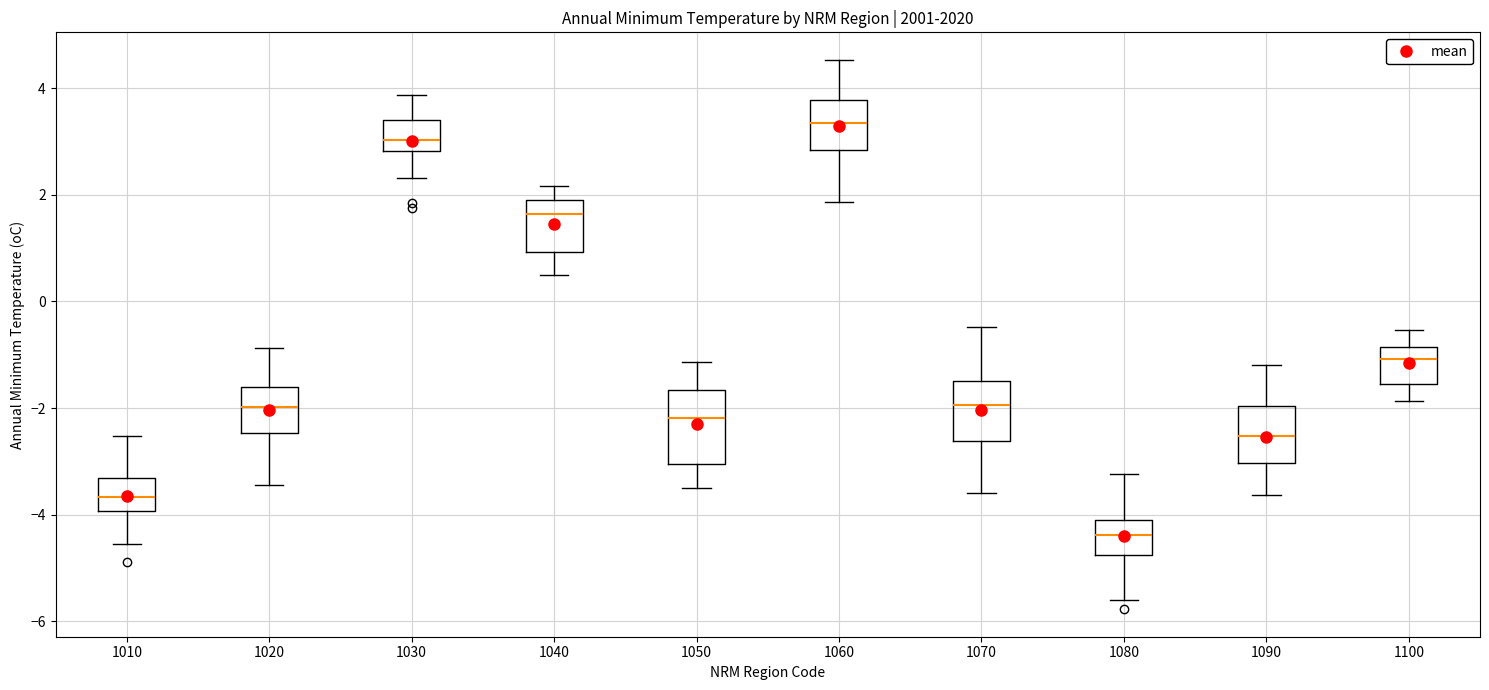

Reading left to right, read every box against the y-axis: the position of its median line, the range the box covers, and the ends of its whiskers. The values are not printed on the chart, so give them approximately, as read against the axis.

1010: median -3.6, box -4.0 to -3.4, whiskers -4.6 to -2.6
1020: median -2.0, box -2.4 to -1.6, whiskers -3.4 to -0.8
1030: median 3.0, box 2.8 to 3.4, whiskers 2.4 to 3.8
1040: median 1.6, box 1.0 to 1.8, whiskers 0.4 to 2.2
1050: median -2.2, box -3.0 to -1.6, whiskers -3.4 to -1.2
1060: median 3.4, box 2.8 to 3.8, whiskers 1.8 to 4.6
1070: median -2.0, box -2.6 to -1.4, whiskers -3.6 to -0.4
1080: median -4.4, box -4.8 to -4.2, whiskers -5.6 to -3.2
1090: median -2.6, box -3.0 to -2.0, whiskers -3.6 to -1.2
1100: median -1.0, box -1.6 to -0.8, whiskers -1.8 to -0.6